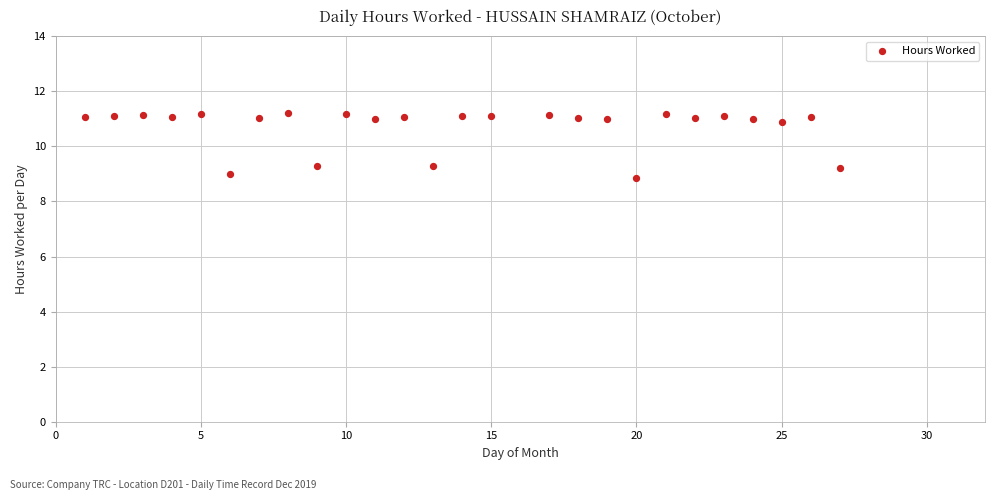

What is the range of X values (max minus min)?

26.0